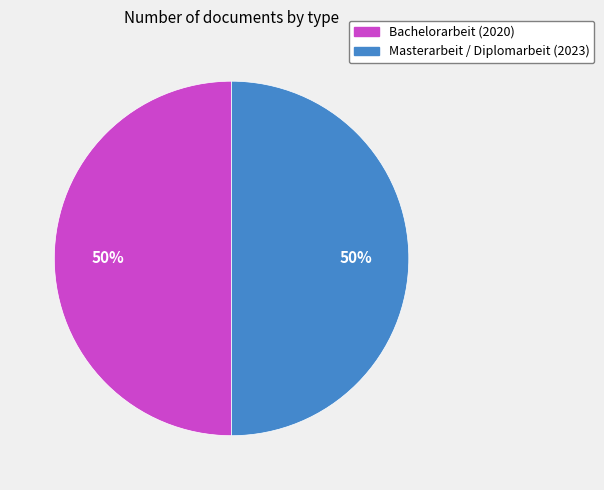

The Masterarbeit / Diplomarbeit (2023) slice represents 61% of the pie. True or false?

False